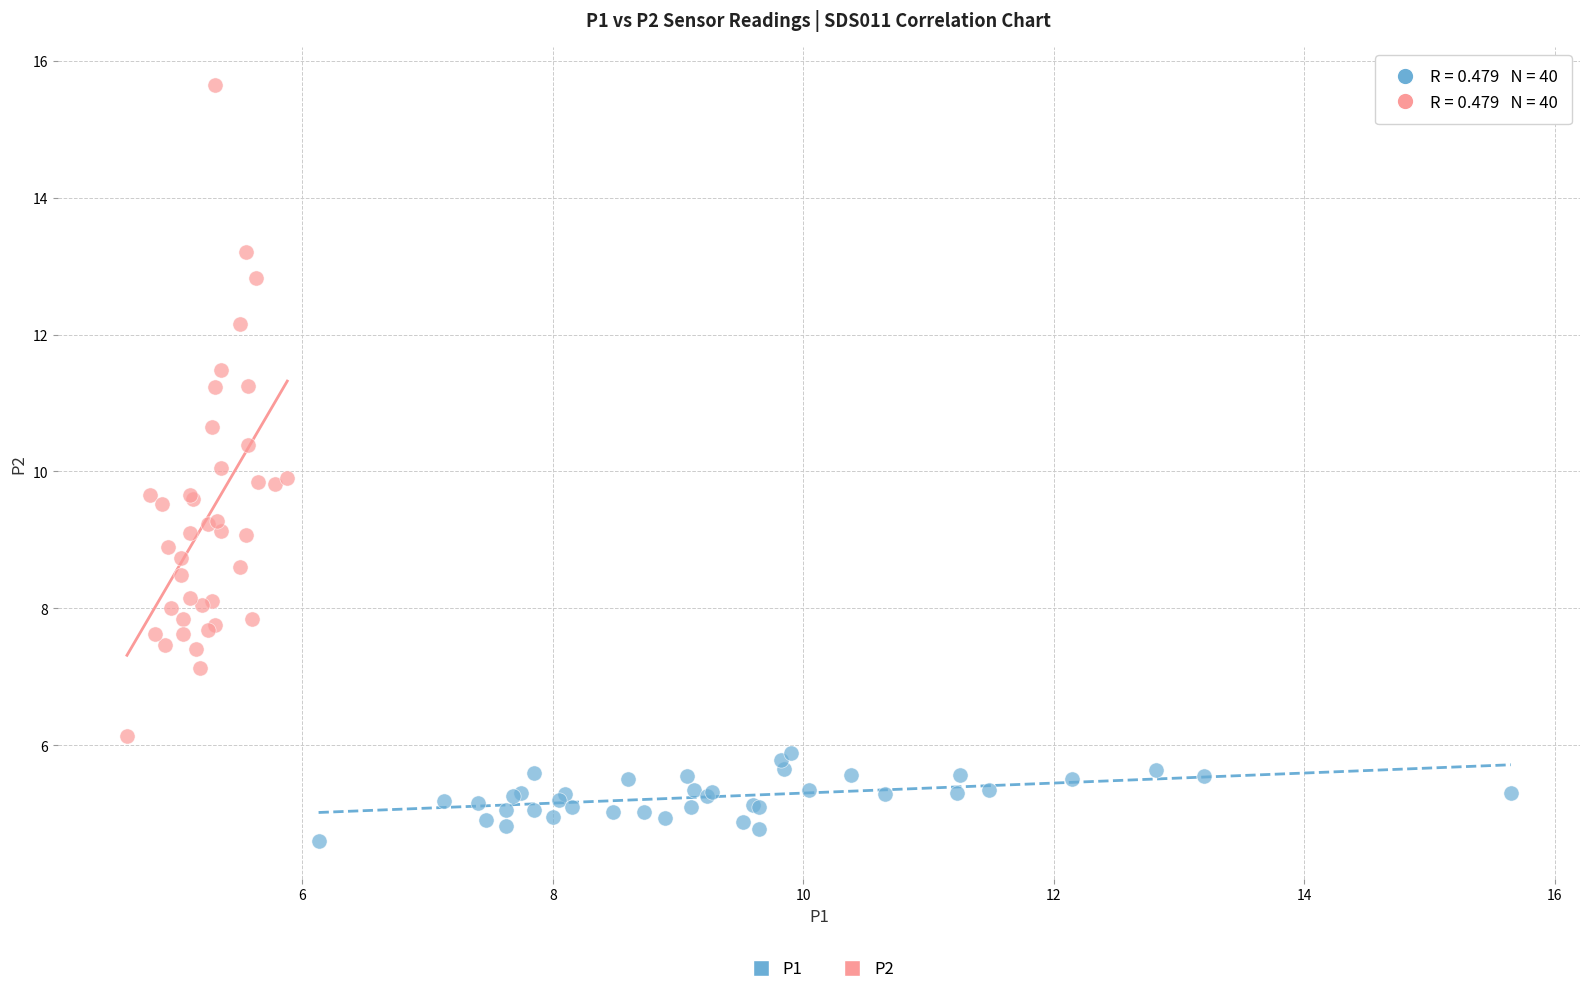

What are all the series names shown in the legend?

P1, P2